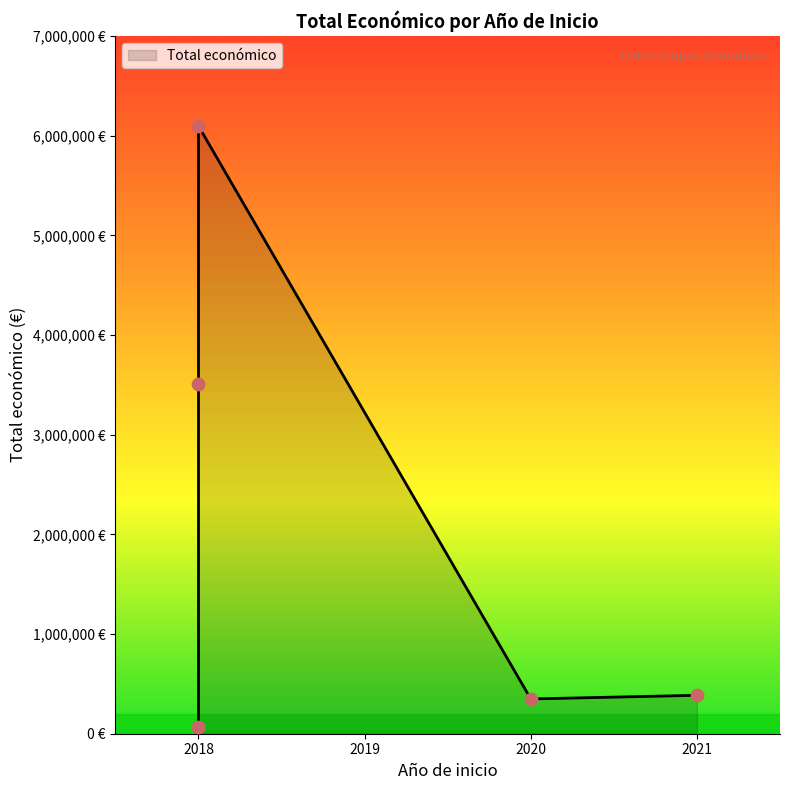

What is the change in value from 2018 (PROMANBOV) to 2018 (Medicamentos)?

+6031046